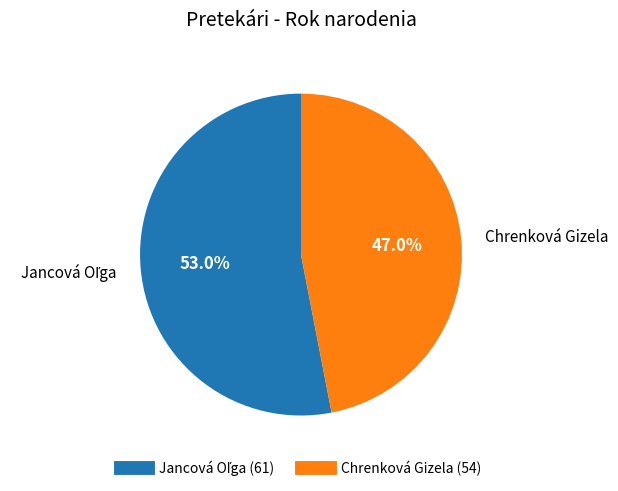

Does Chrenková Gizela represent more than half of the total?

No